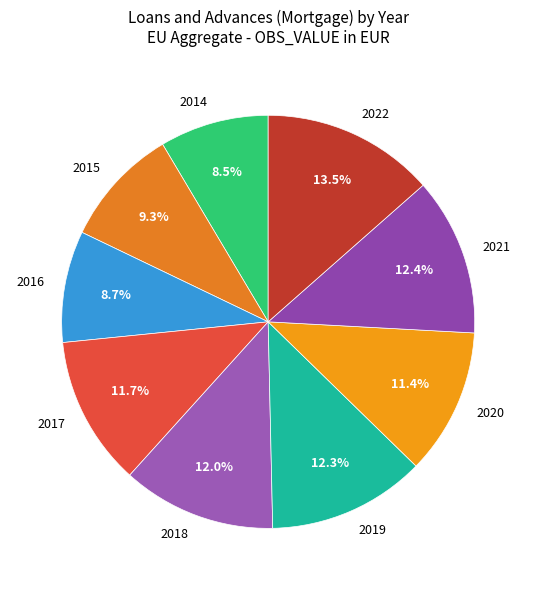

Which category has the biggest portion of the pie?

2022